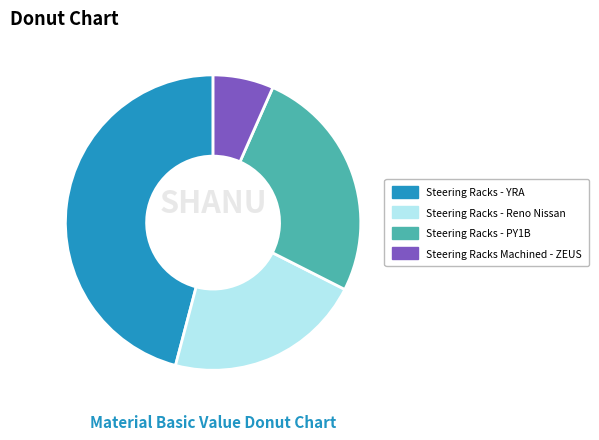

Does Steering Racks - Reno Nissan account for over 50% of the chart?

No